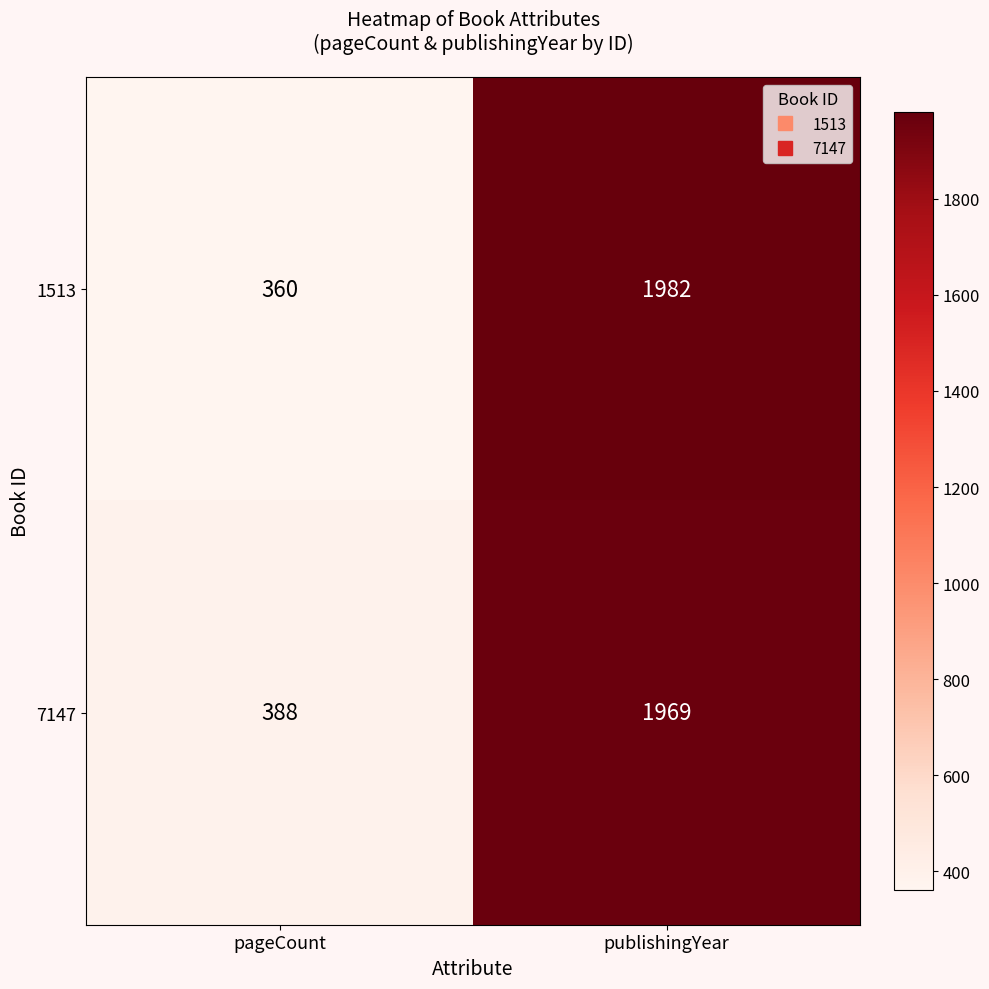

Is it true that 7147 equals 388 at pageCount?

True